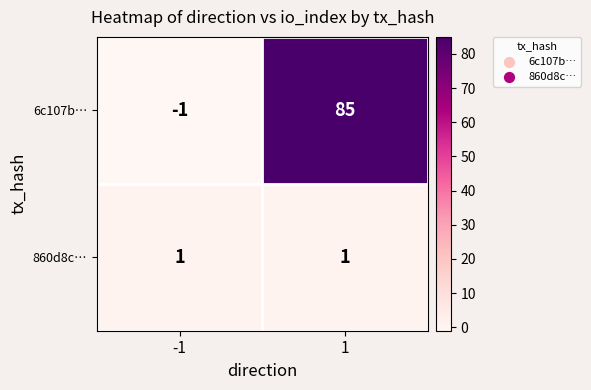

What is the total value across all series at 1?

86